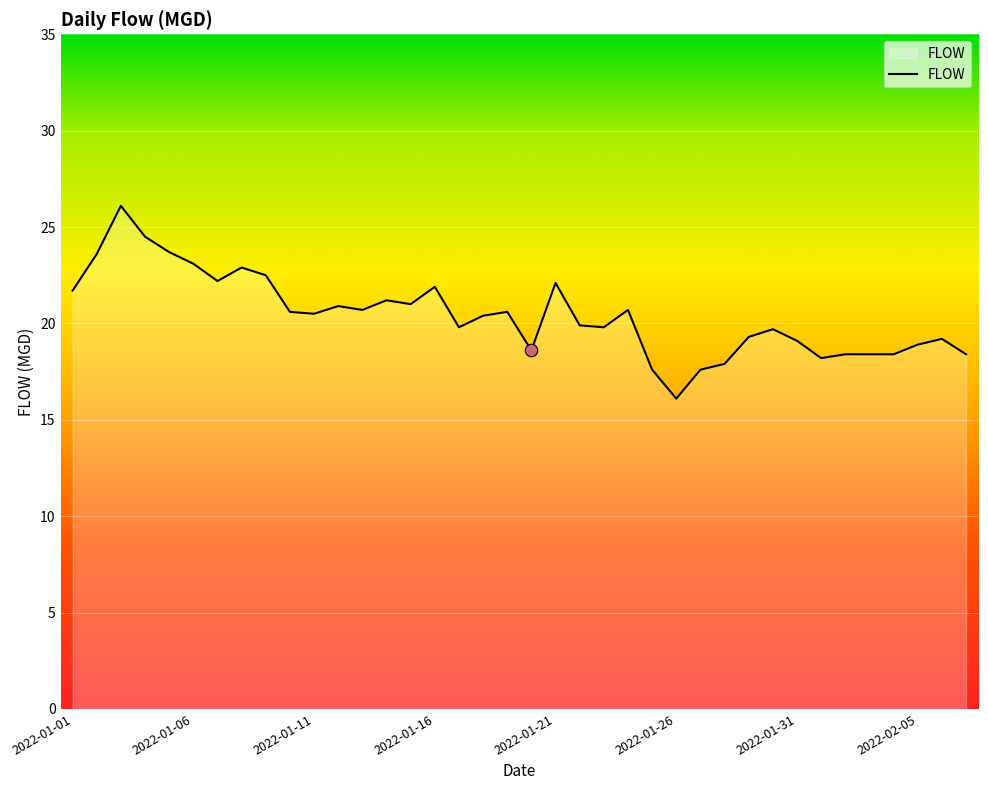

What is the difference between the maximum and minimum values?

10.0